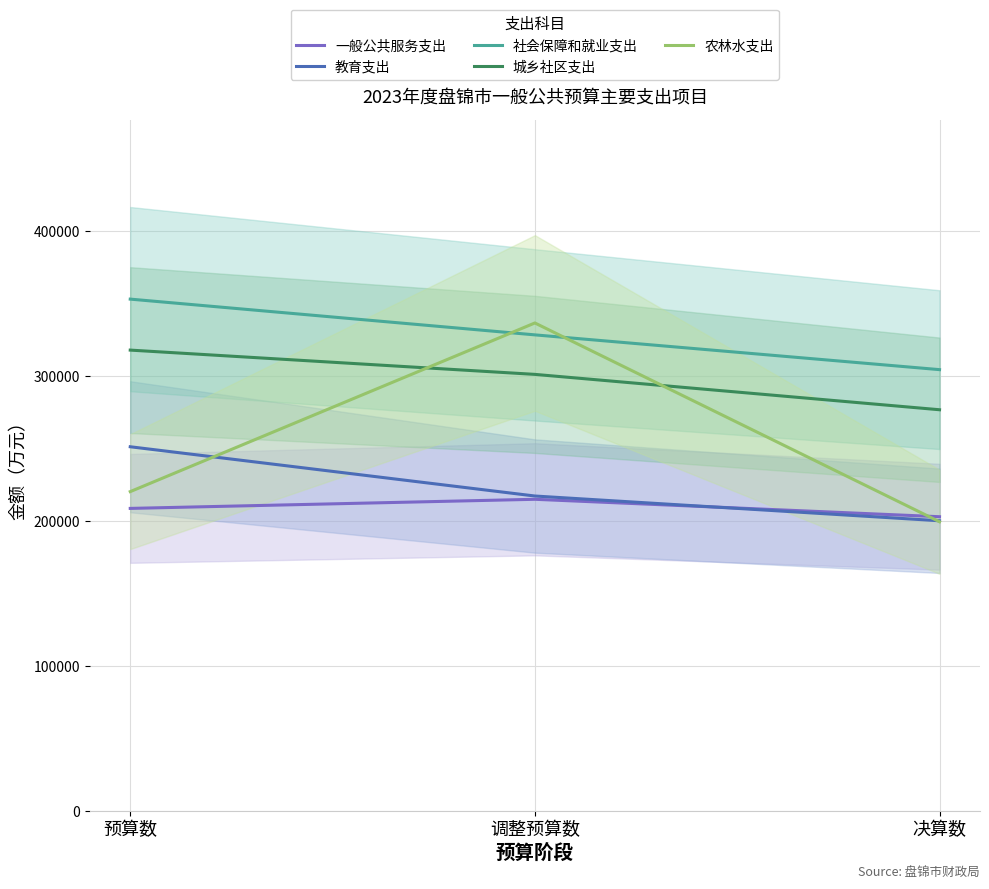

List the labels in order of 社会保障和就业支出 value, largest first.

预算数, 调整预算数, 决算数